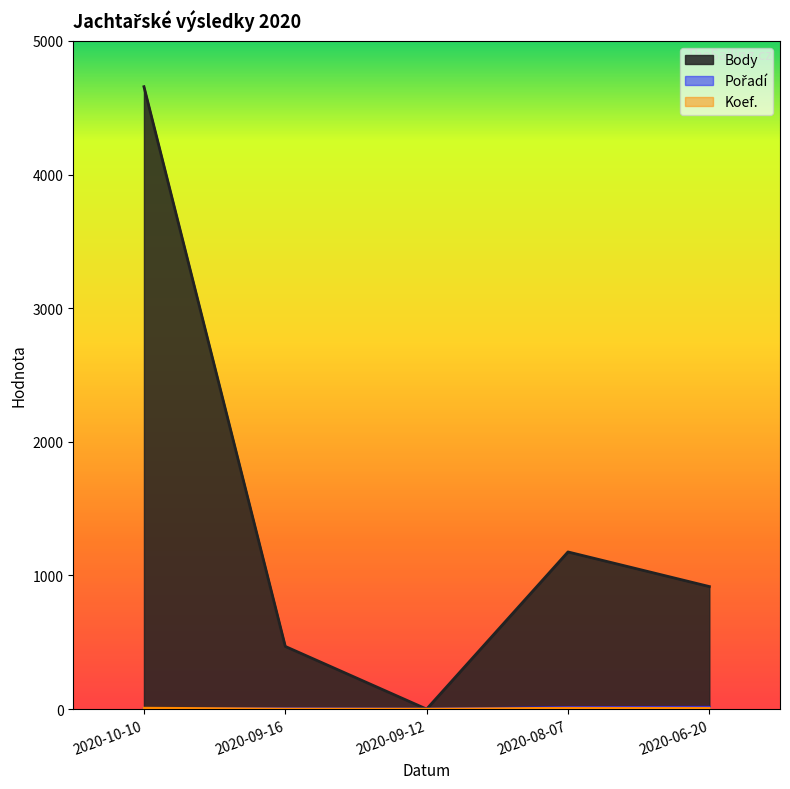

True or false: Pořadí and Body intersect in this chart.

False